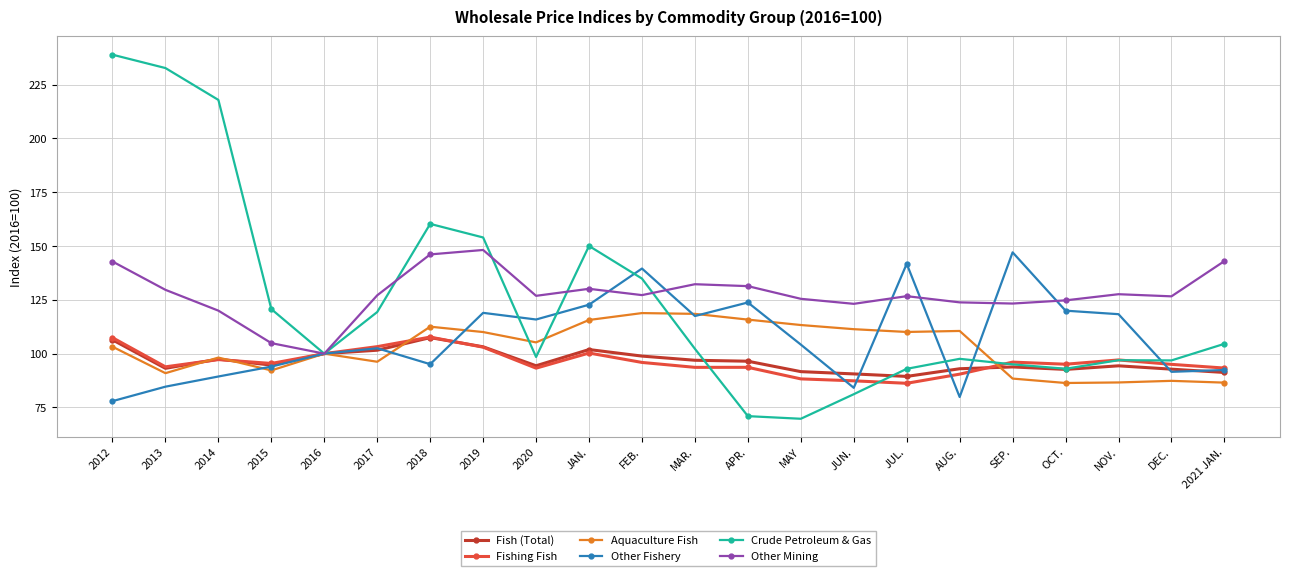

What is the lowest value of the Other Fishery series?

77.9